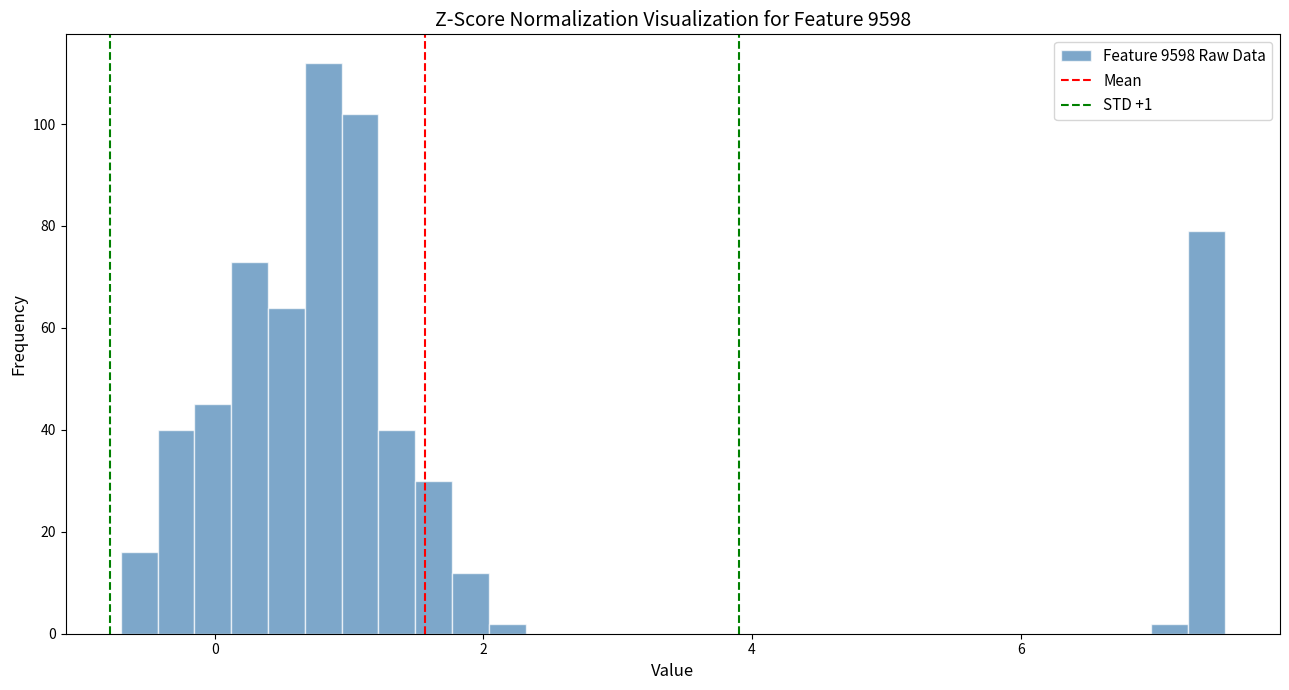

Read against the x-axis, roughly where is the centre of the tallest bar?

0.8